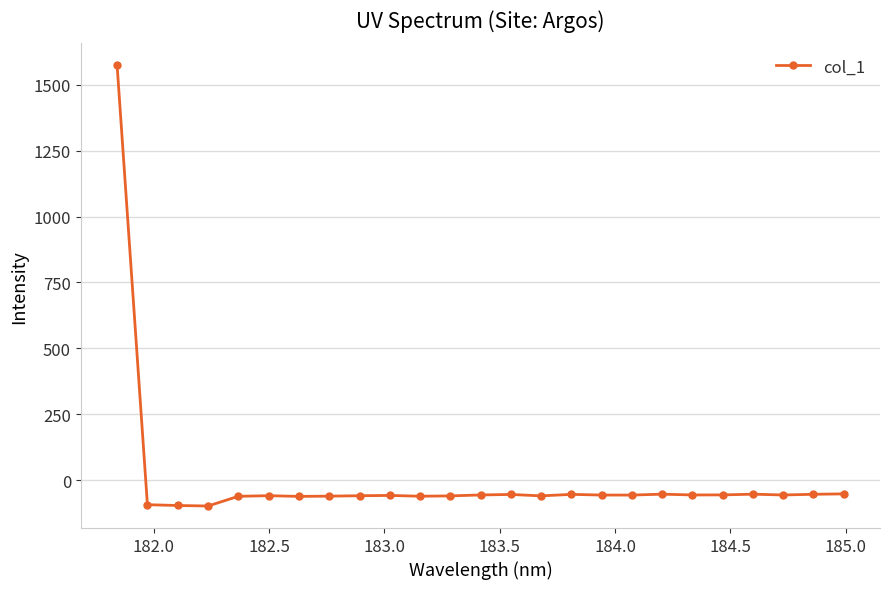

What is the difference between the maximum and minimum values?

1671.1